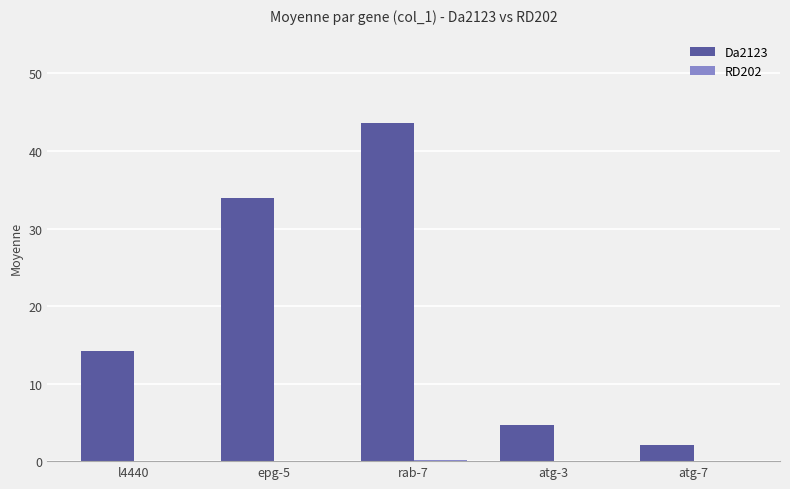

What is the sum of all Da2123 values?

98.5